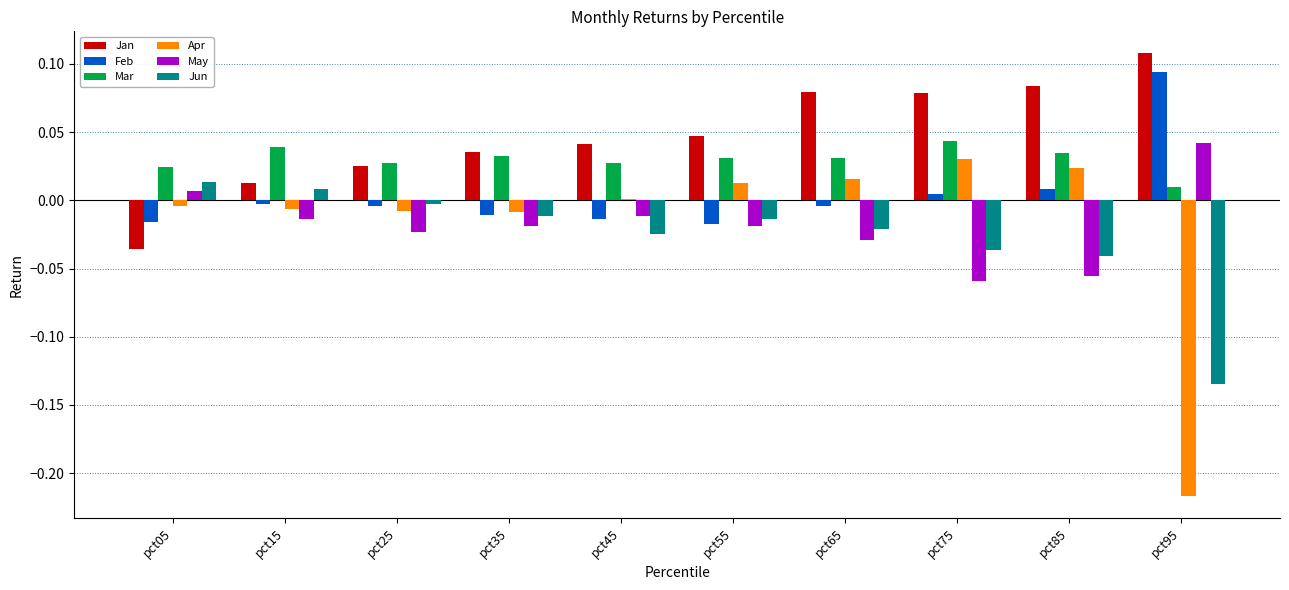

Is it true that Apr equals -0.1 at pct95?

False